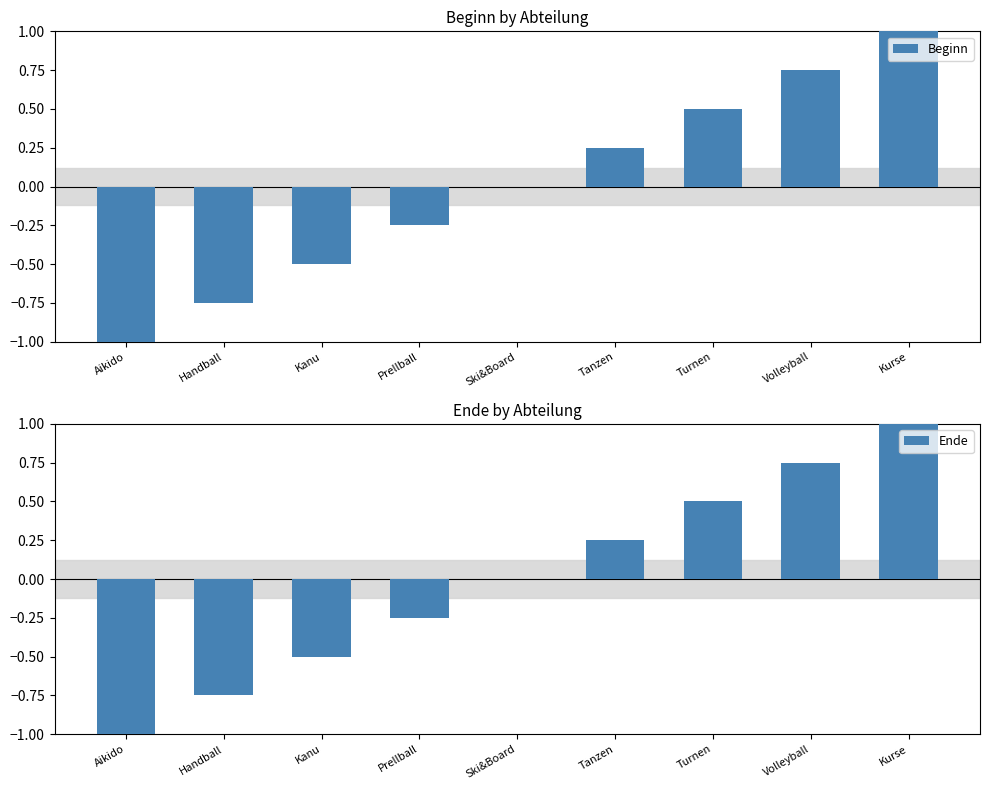

What is the sum of the Beginn values at Turnen and Handball?

-0.2